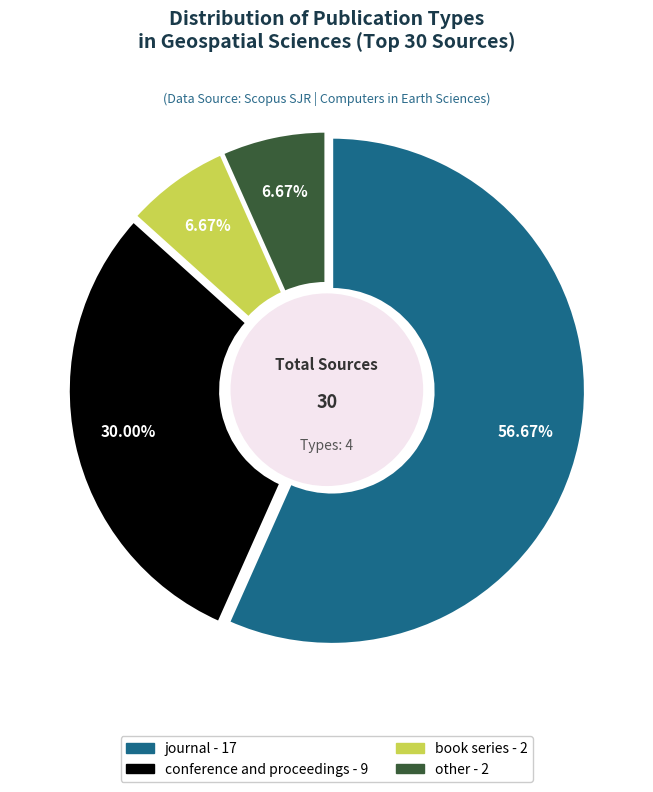

Is there any slice that represents more than half of the pie?

Yes